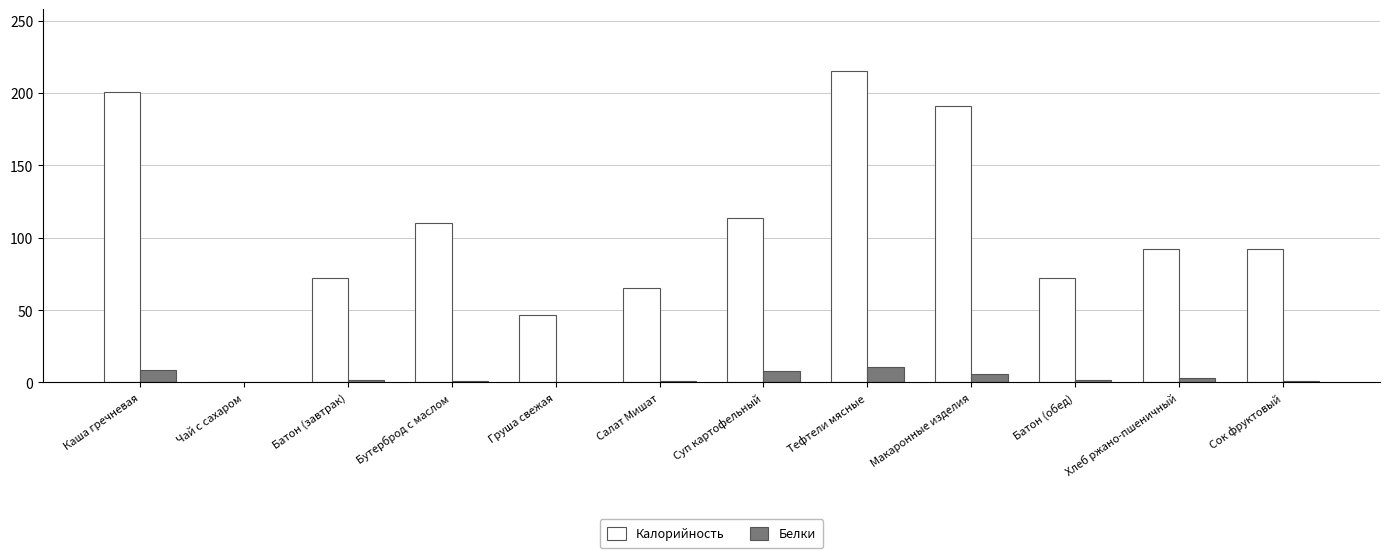

What is the greatest value displayed?

215.0